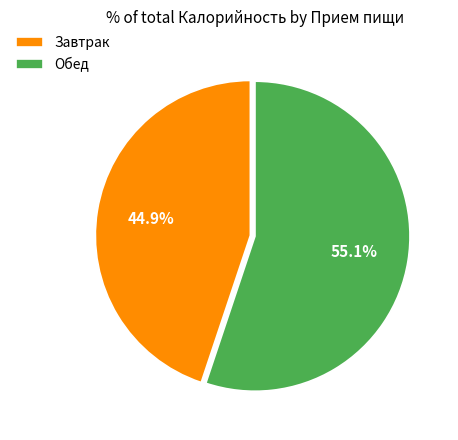

True or false: Завтрак accounts for 50% of the total.

False